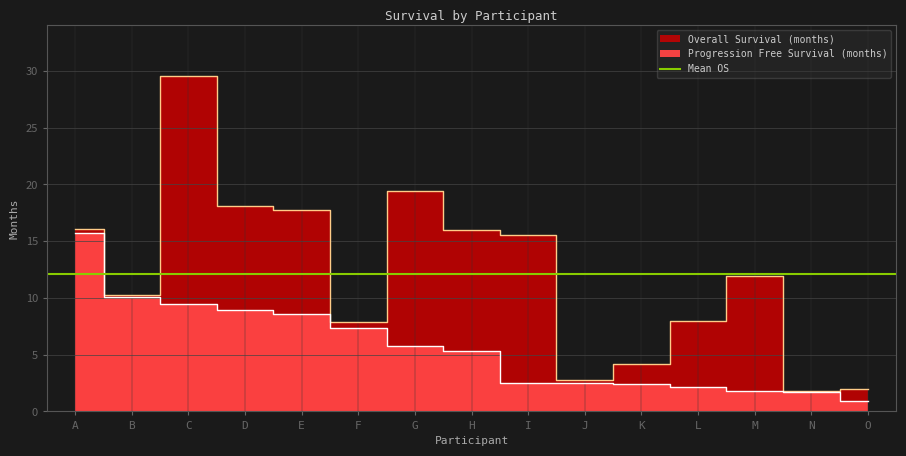

What is the difference between the highest and lowest values at E?

9.2